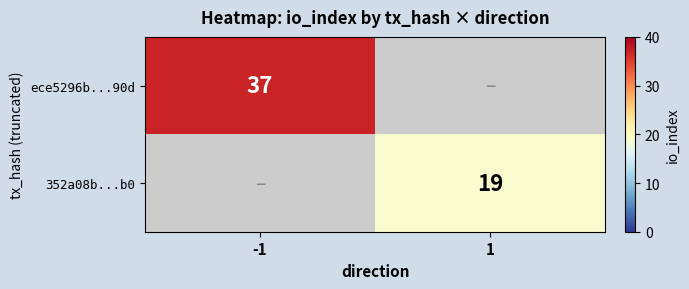

True or false: 352a08b...b0 has a value of 27 at 1.

False